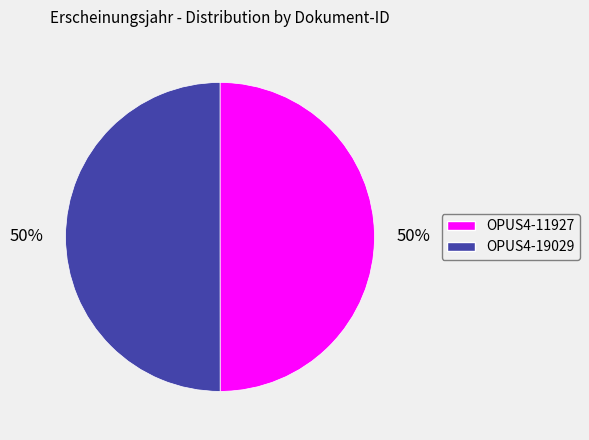

To the nearest percent, what portion does OPUS4-11927 represent?

50%